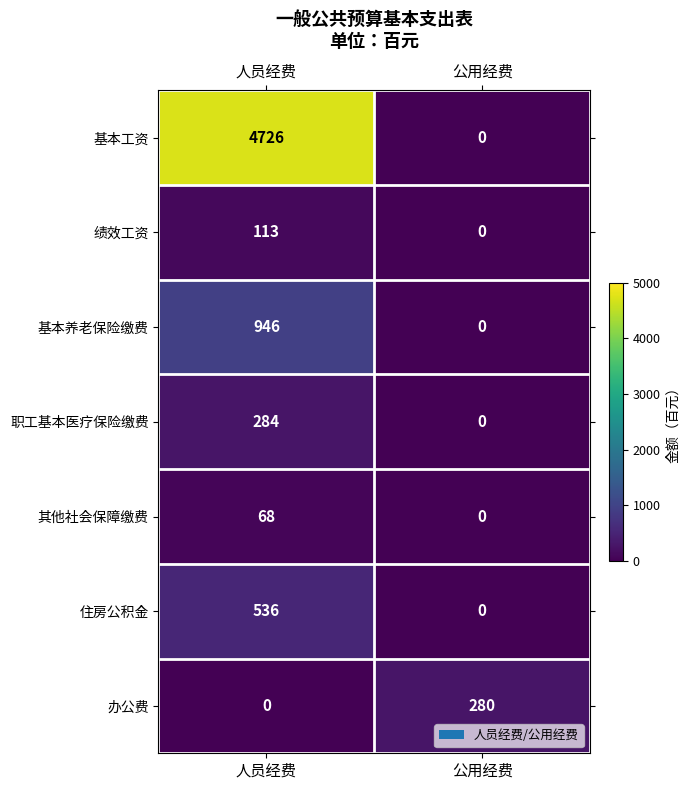

Reading right to left, what are all the values shown in this chart?

基本工资: 0	4726
绩效工资: 0	113
基本养老保险缴费: 0	946
职工基本医疗保险缴费: 0	284
其他社会保障缴费: 0	68
住房公积金: 0	536
办公费: 280	0